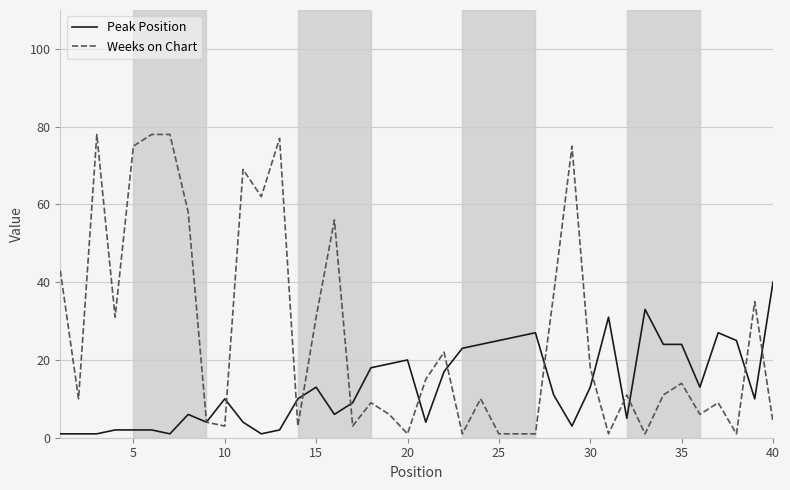

List the series in order of their overall mean, highest first.

Weeks on Chart, Peak Position